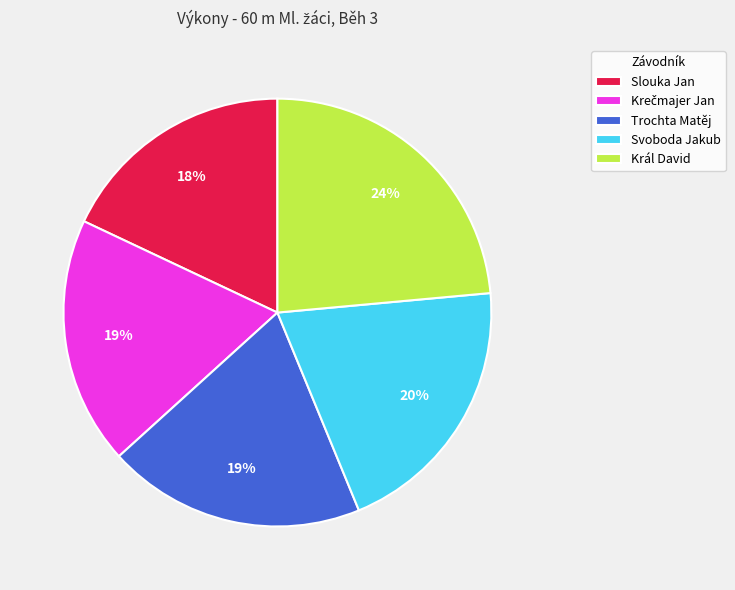

Is it true that Slouka Jan is 5% of the pie?

False